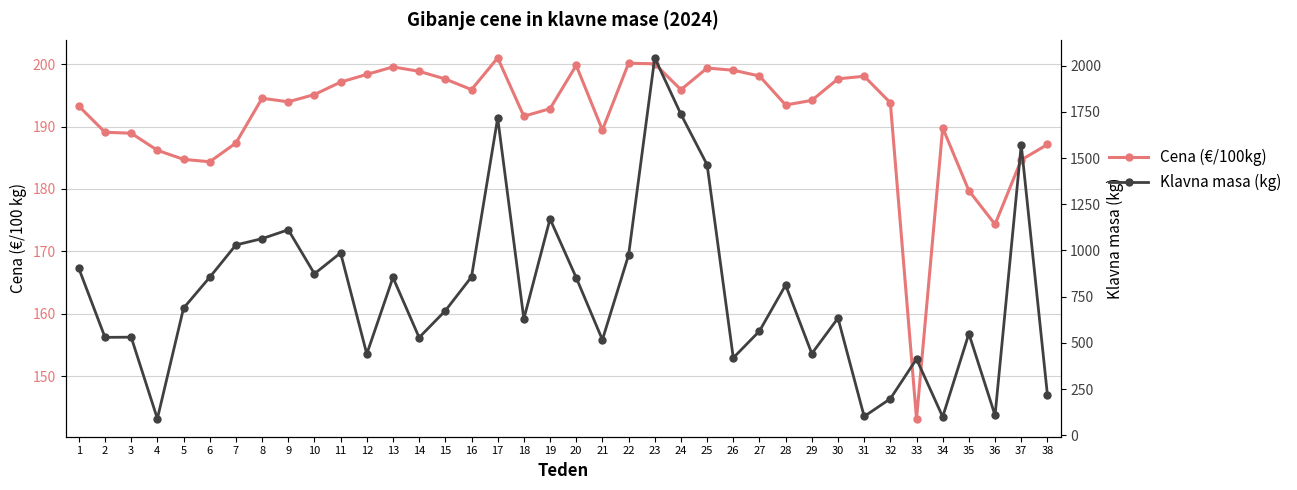

Where do Cena (€/100kg) and Klavna masa (kg) first cross each other?

3 and 4